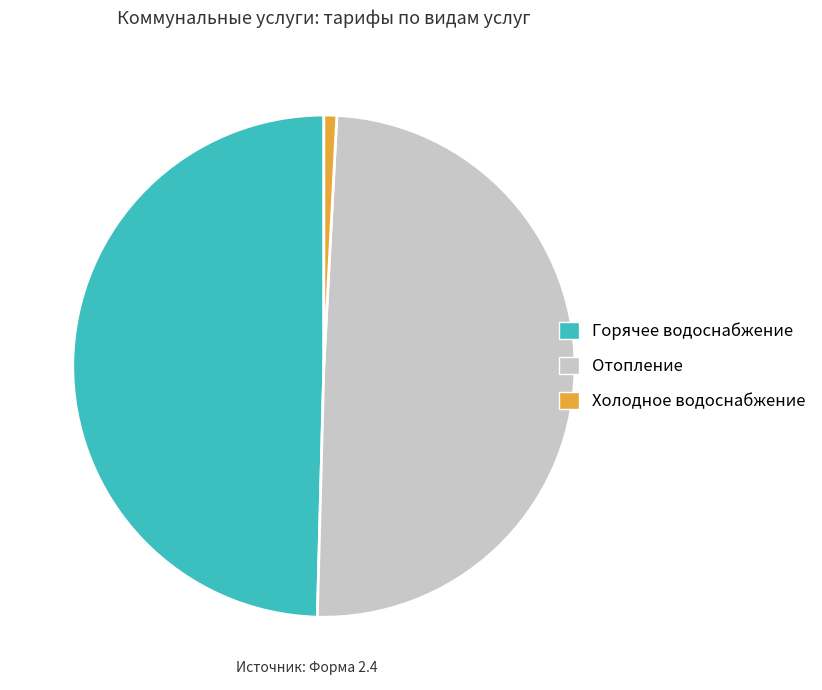

What is the ratio of the value at Горячее водоснабжение to the value at Холодное водоснабжение?

60.1